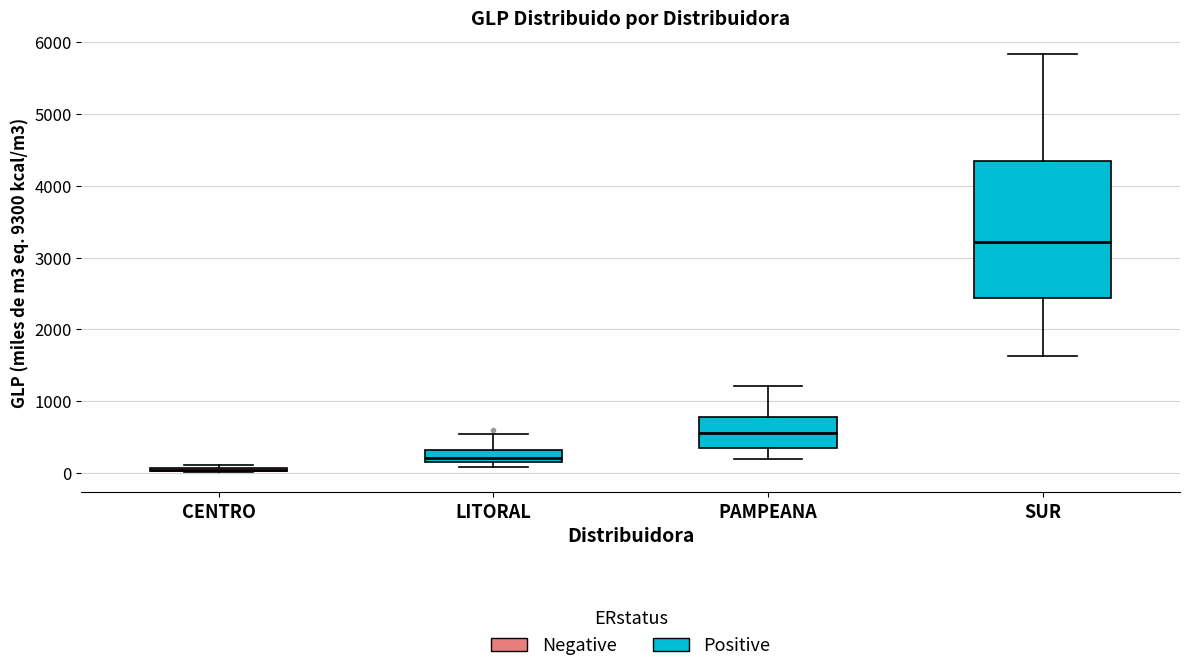

Reading left to right, read every box against the y-axis: the position of its median line, the range the box covers, and the ends of its whiskers. The values are not printed on the chart, so give them approximately, as read against the axis.

CENTRO: box collapsed to a line at 0, whiskers 0 to 100
LITORAL: median 200 (just above the box's lower edge), box 200 to 300, whiskers 100 to 500
PAMPEANA: median 600, box 300 to 800, whiskers 200 to 1200
SUR: median 3200, box 2400 to 4400, whiskers 1600 to 5800